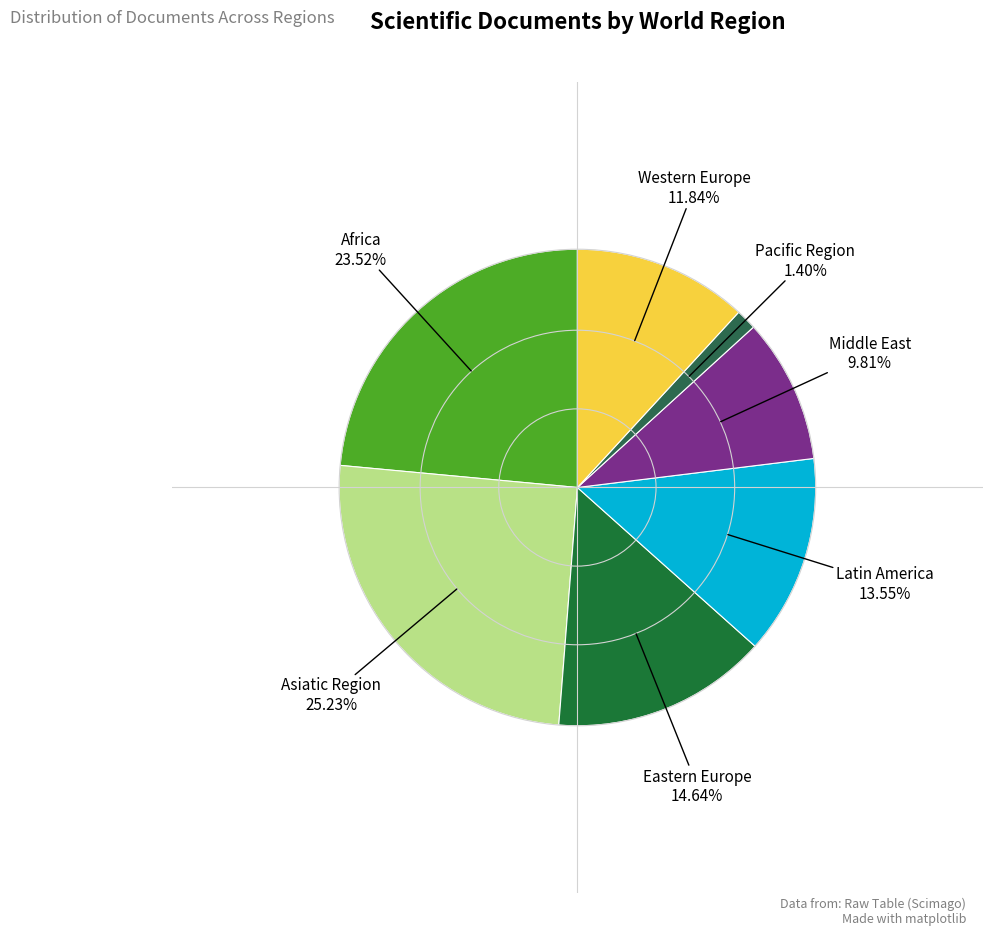

Is there any slice that represents more than half of the pie?

No